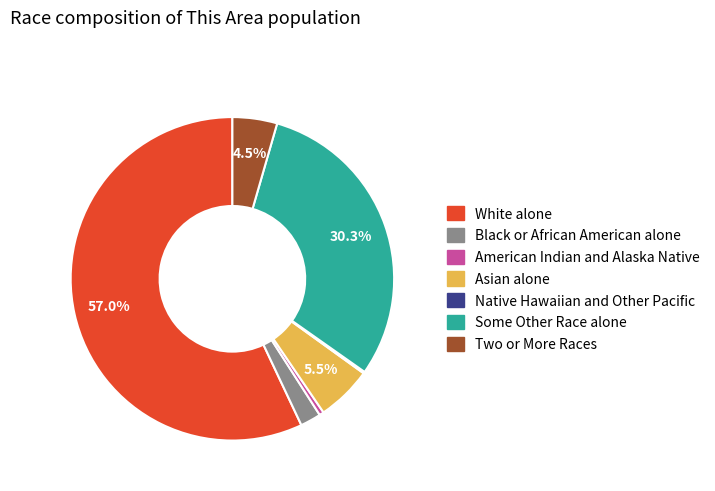

Combined, do Two or More Races and American Indian and Alaska Native account for over 50%?

No